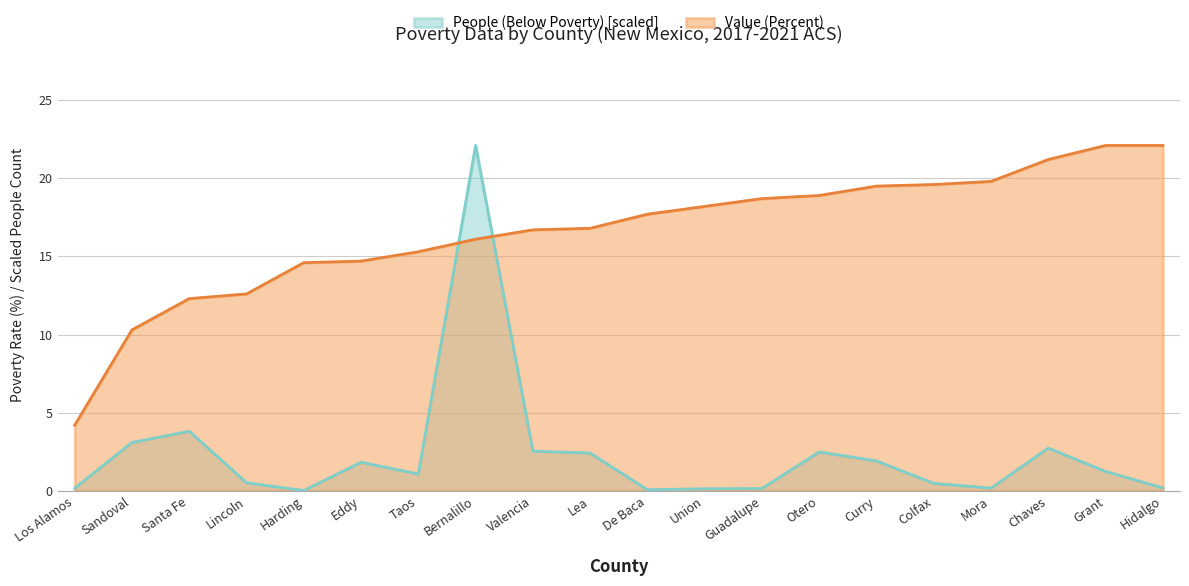

Where does the Value (Percent) series first go above 17?

De Baca